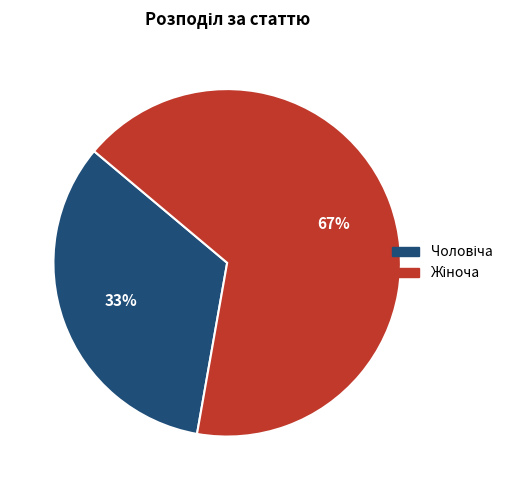

To the nearest percent, what is the average slice percentage?

50%